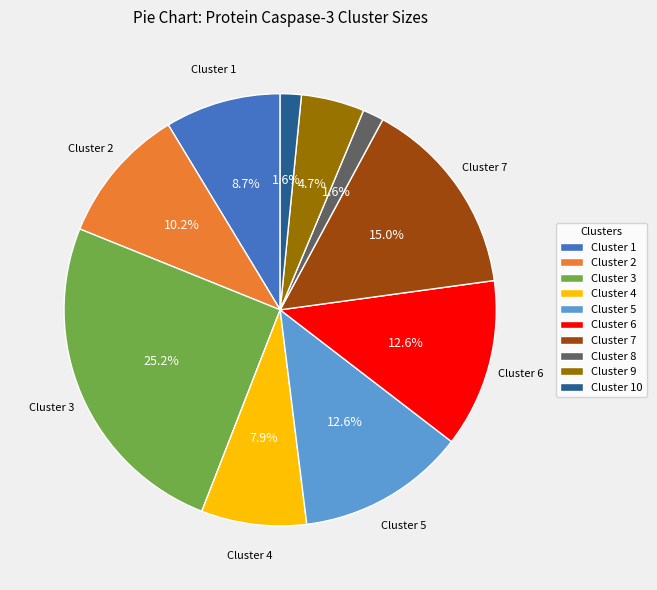

Approximately how many times larger is the value at Cluster 4 compared to Cluster 6?

0.6